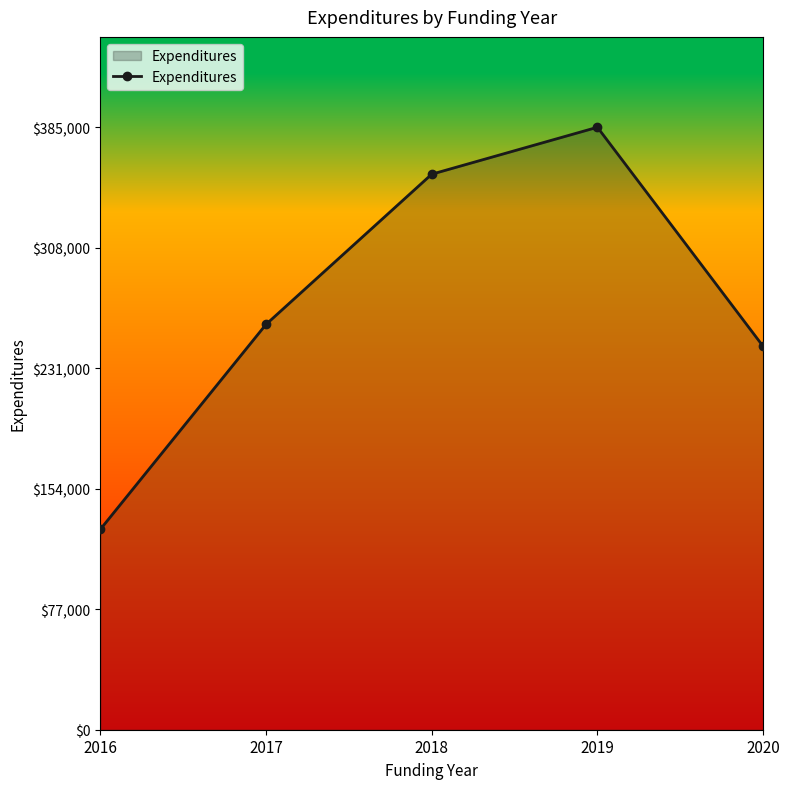

Does the chart display data point markers on the line(s)?

Yes